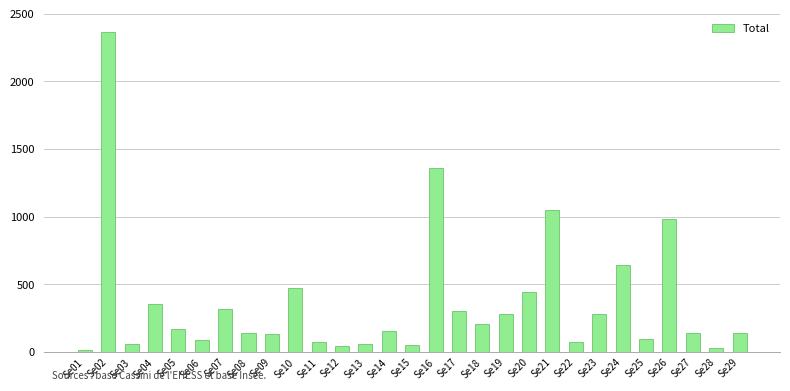

Which label corresponds to the largest value in the chart?

Se02